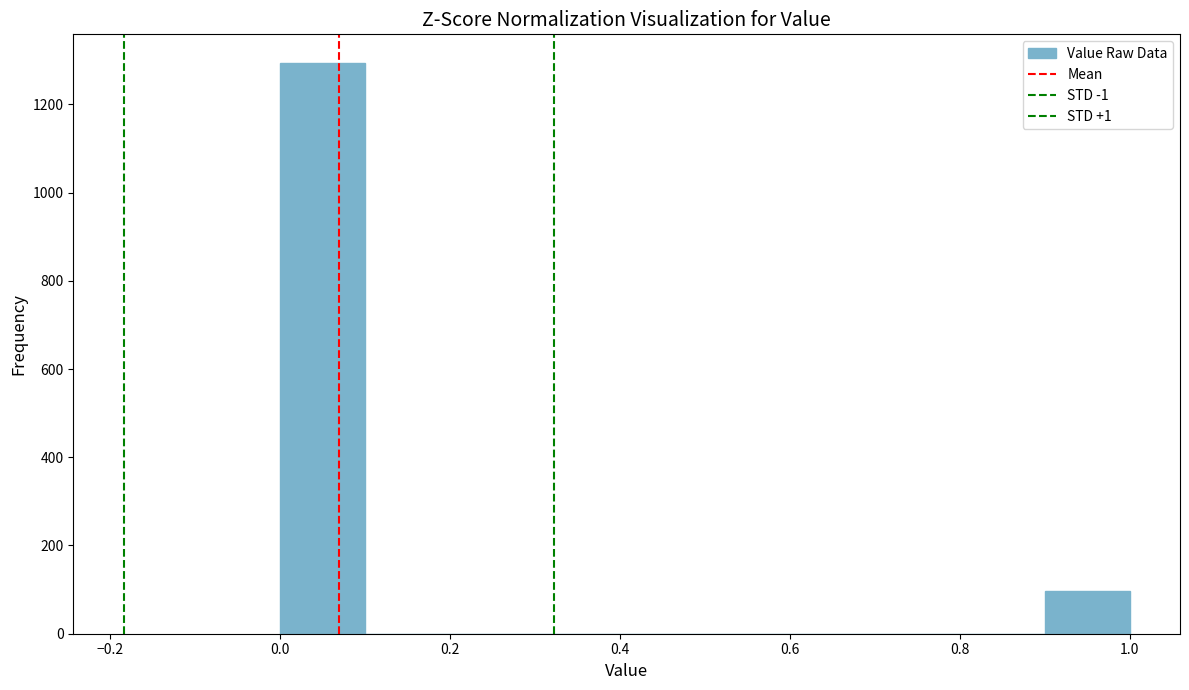

Over which range of the x-axis is the bar tallest?

0.0 to 0.1